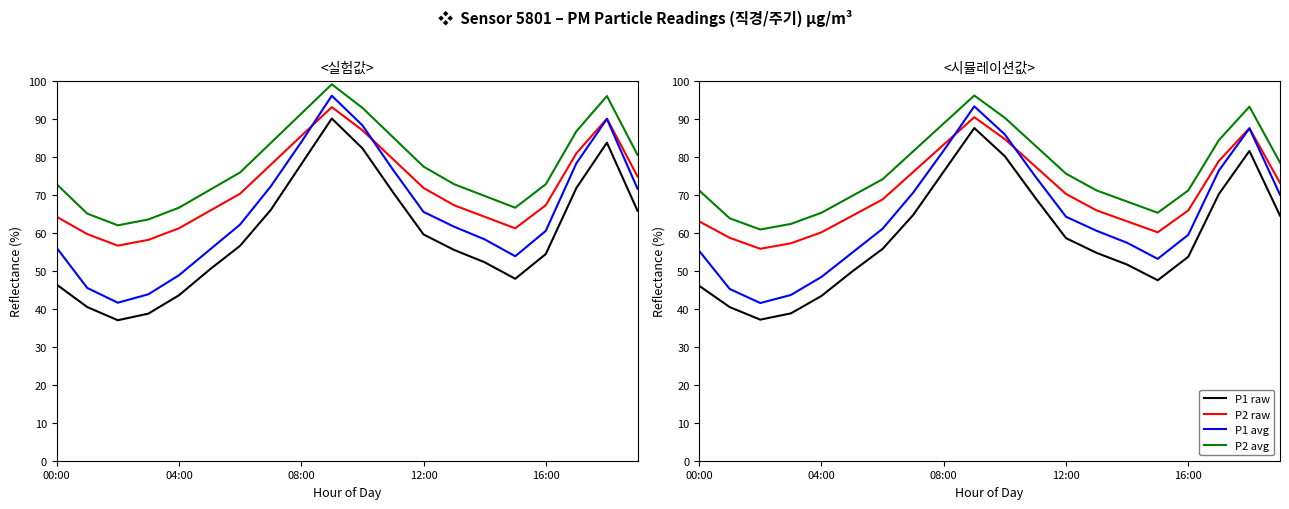

At which category is the sum across all series the highest?

9